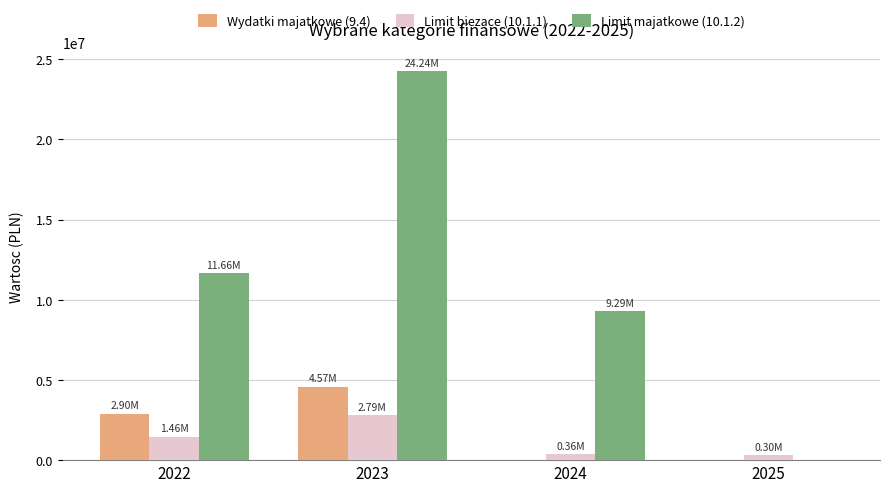

What is the total value across all series at 2022?

16017634.5